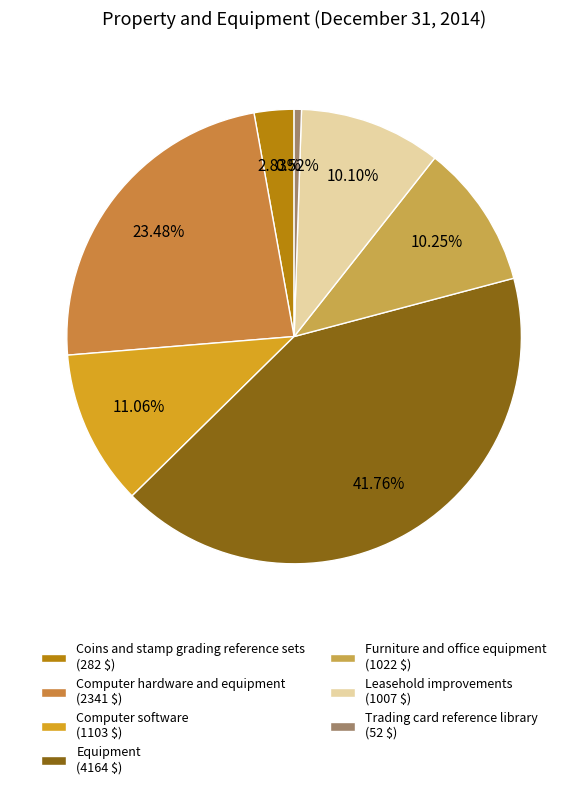

The Equipment slice represents 34% of the pie. True or false?

False